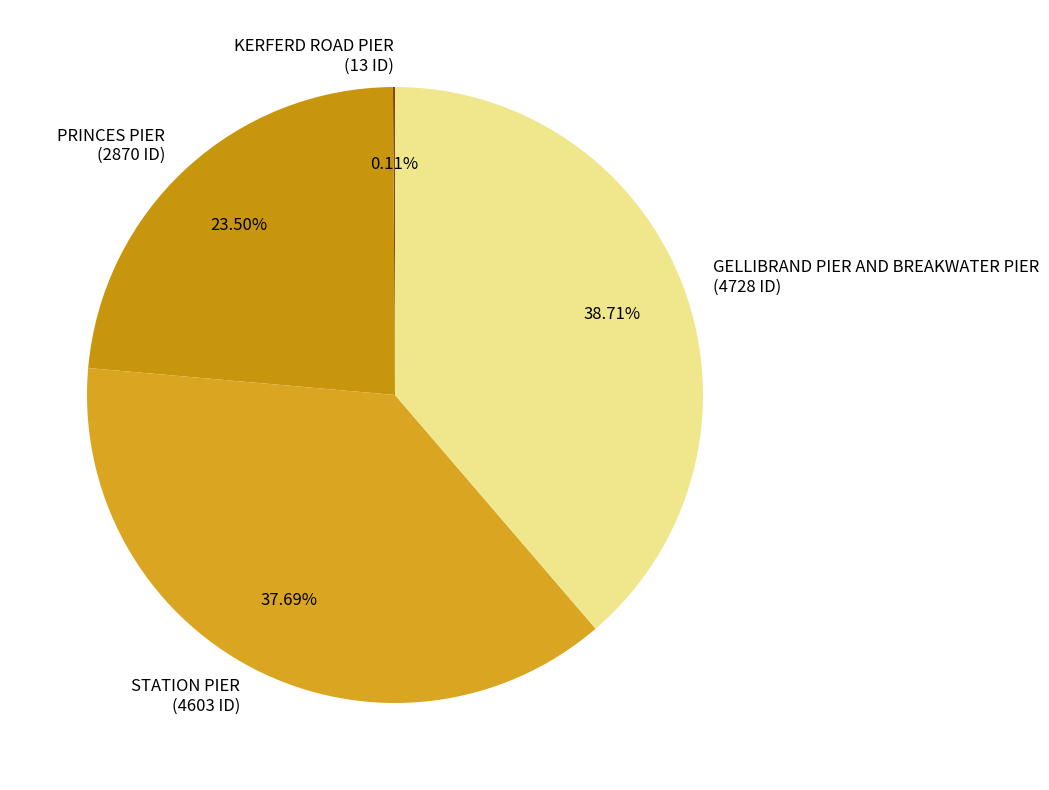

Is there a majority slice in this chart?

No